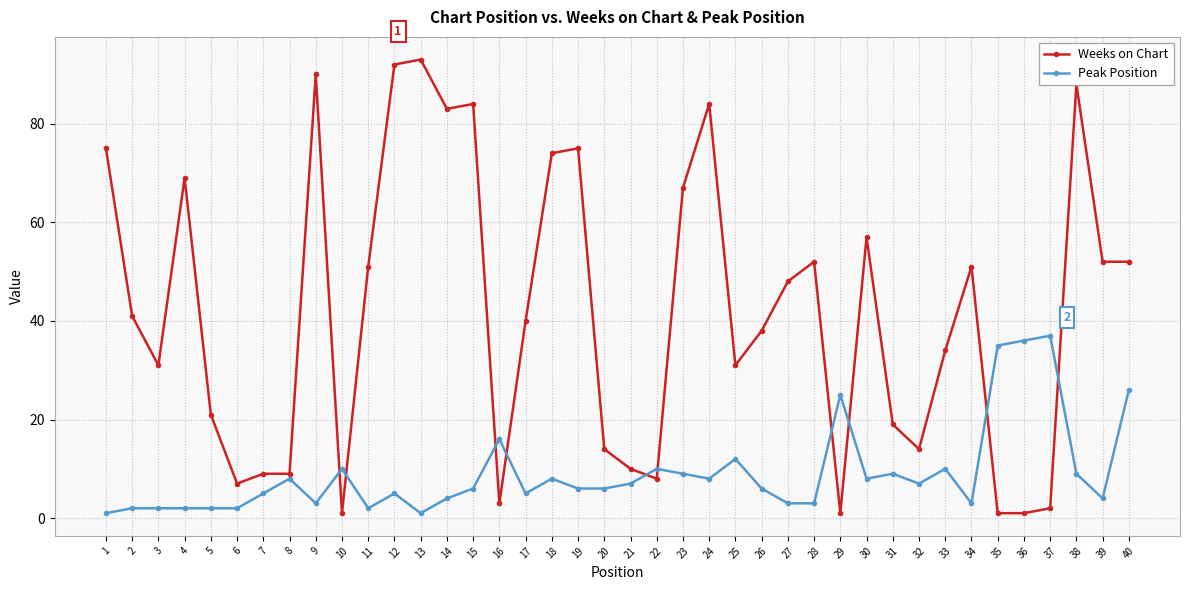

The Peak Position series shows 10 at 22. True or false?

True